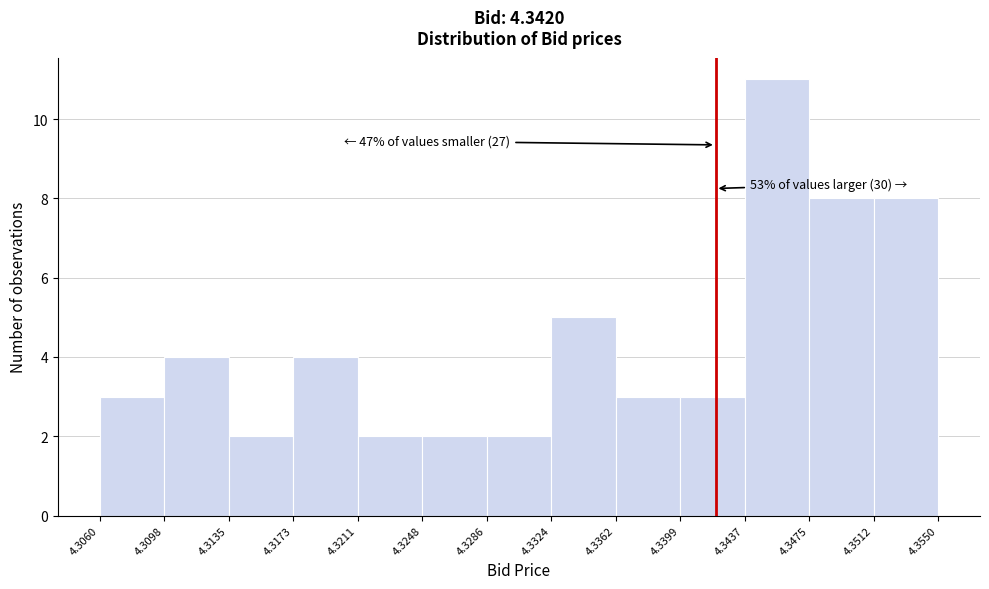

Which range on the x-axis has the tallest bar?

4.3437 to 4.3475